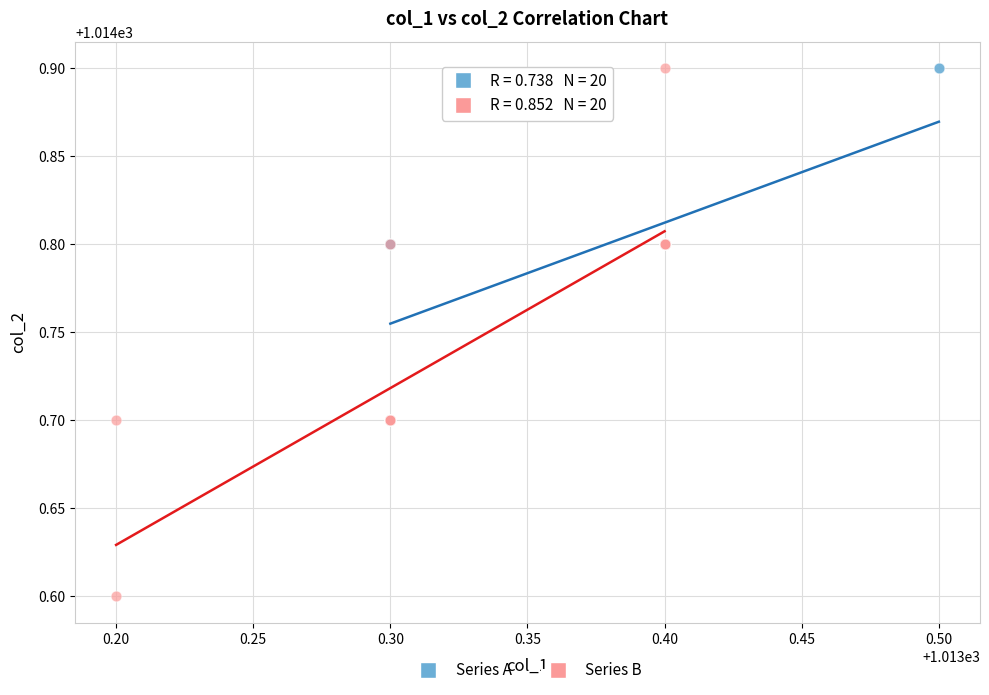

What are all the series names shown in the legend?

Series A, Series B